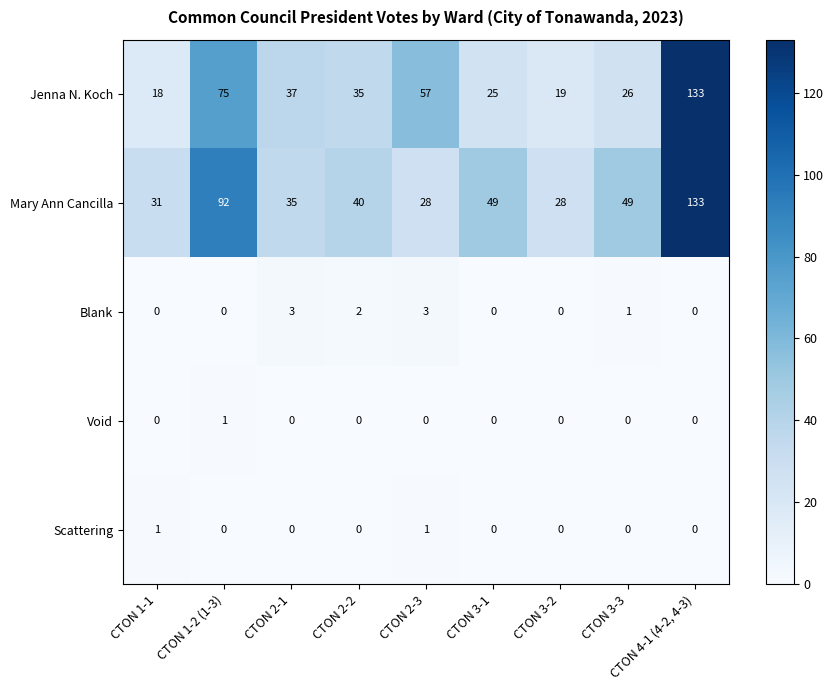

Is it true that Scattering equals 0 at CTON 2-2?

True